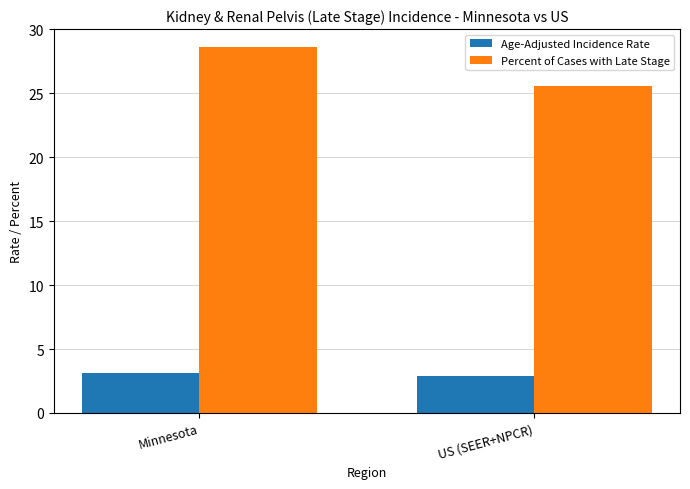

What is the total value across all series at Minnesota?

31.7